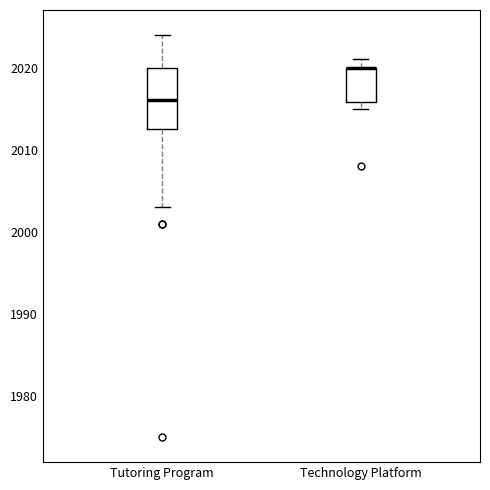

Which box is the tallest, from its lower edge to its upper edge?

Tutoring Program